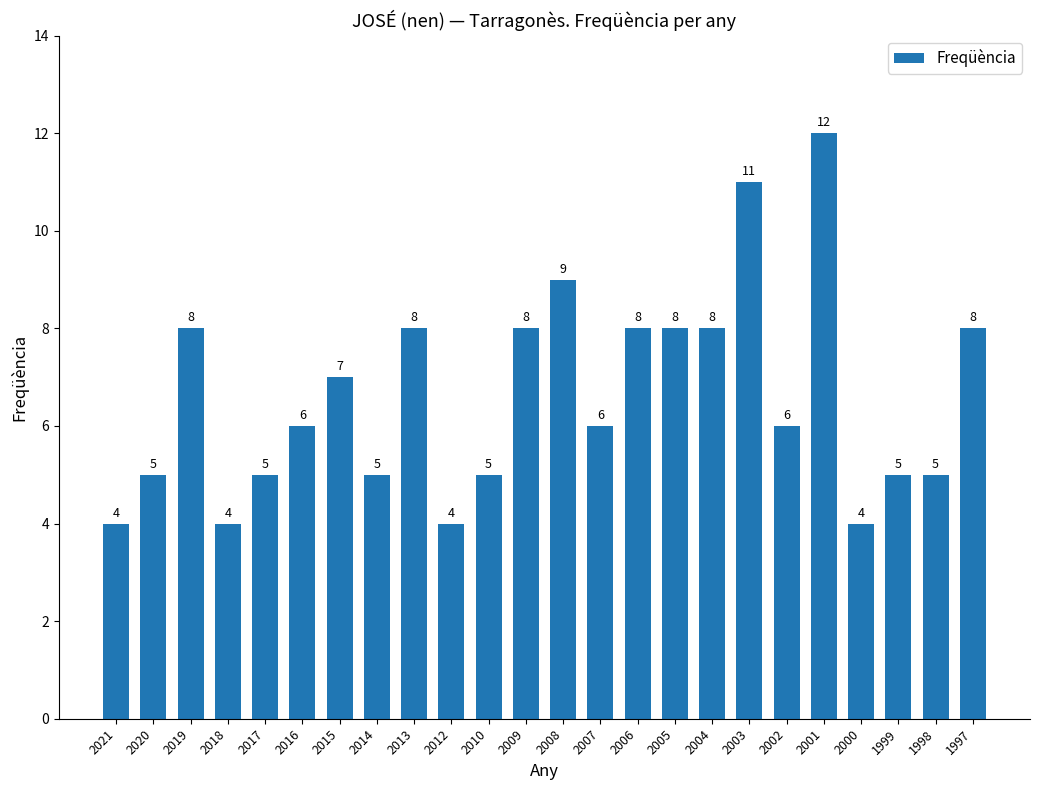

Which has a higher value, 2000 or 2014?

2014